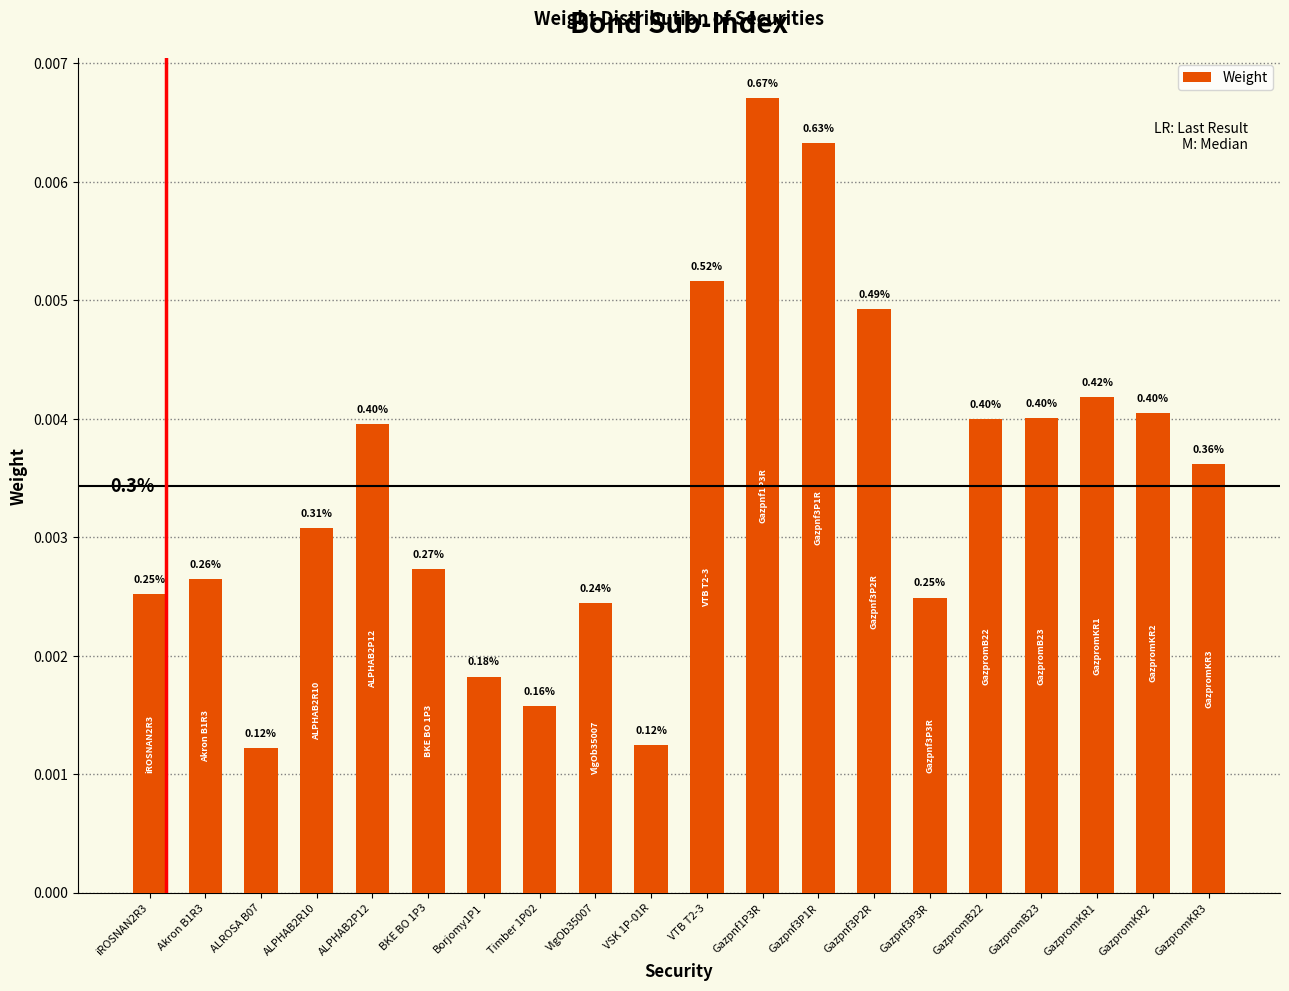

How many bars are there in total?

20